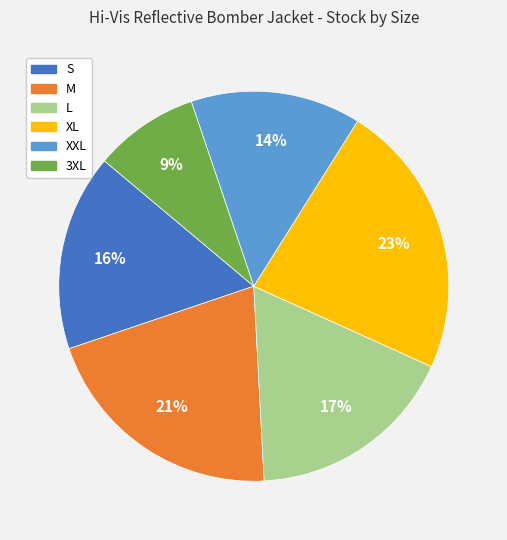

Do S and M together represent more than half of the pie?

No